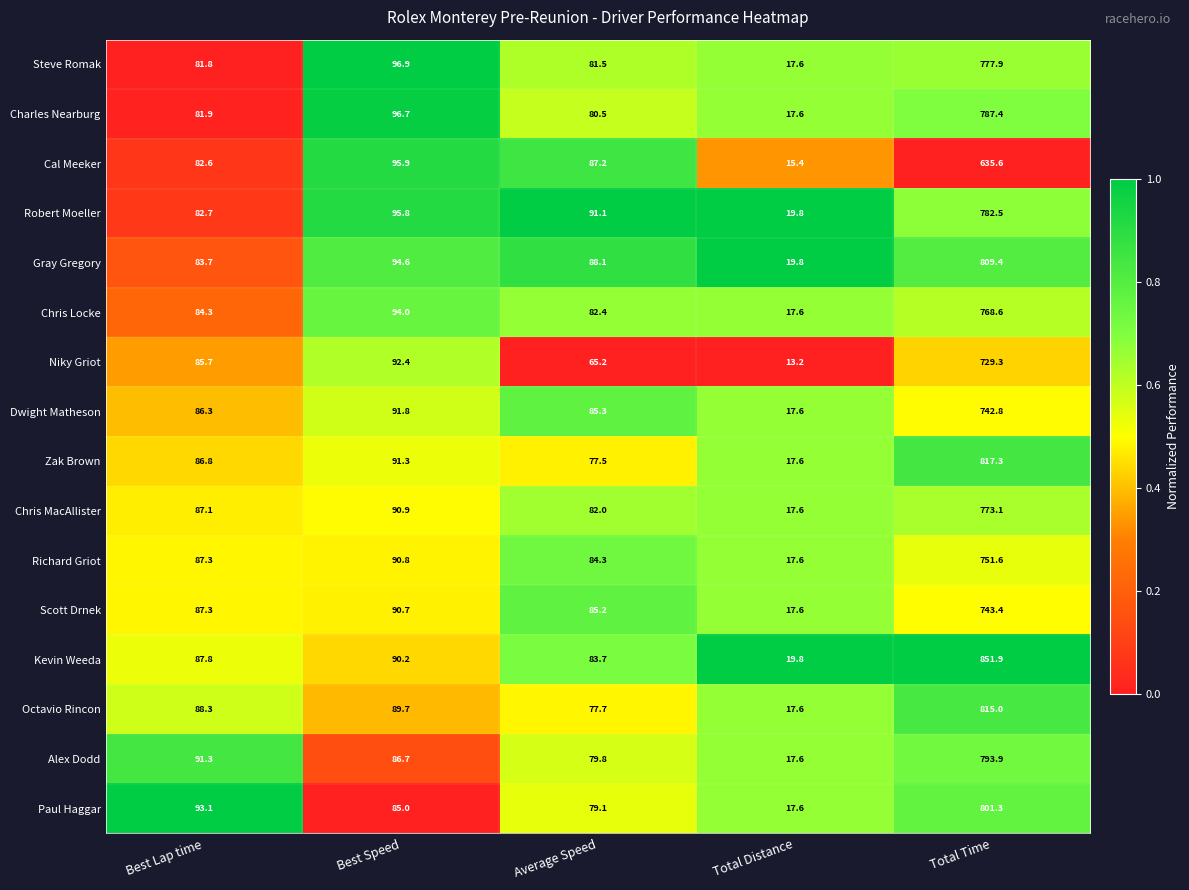

Which series has the largest range (max minus min)?

Kevin Weeda